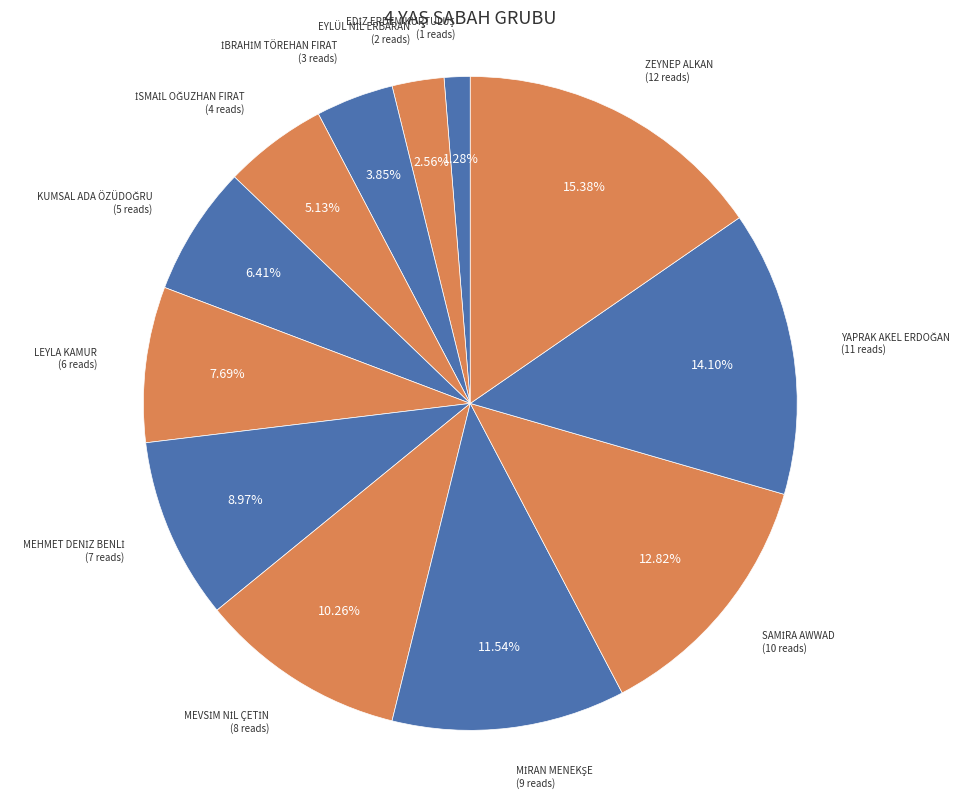

How many segments does this pie chart have?

12